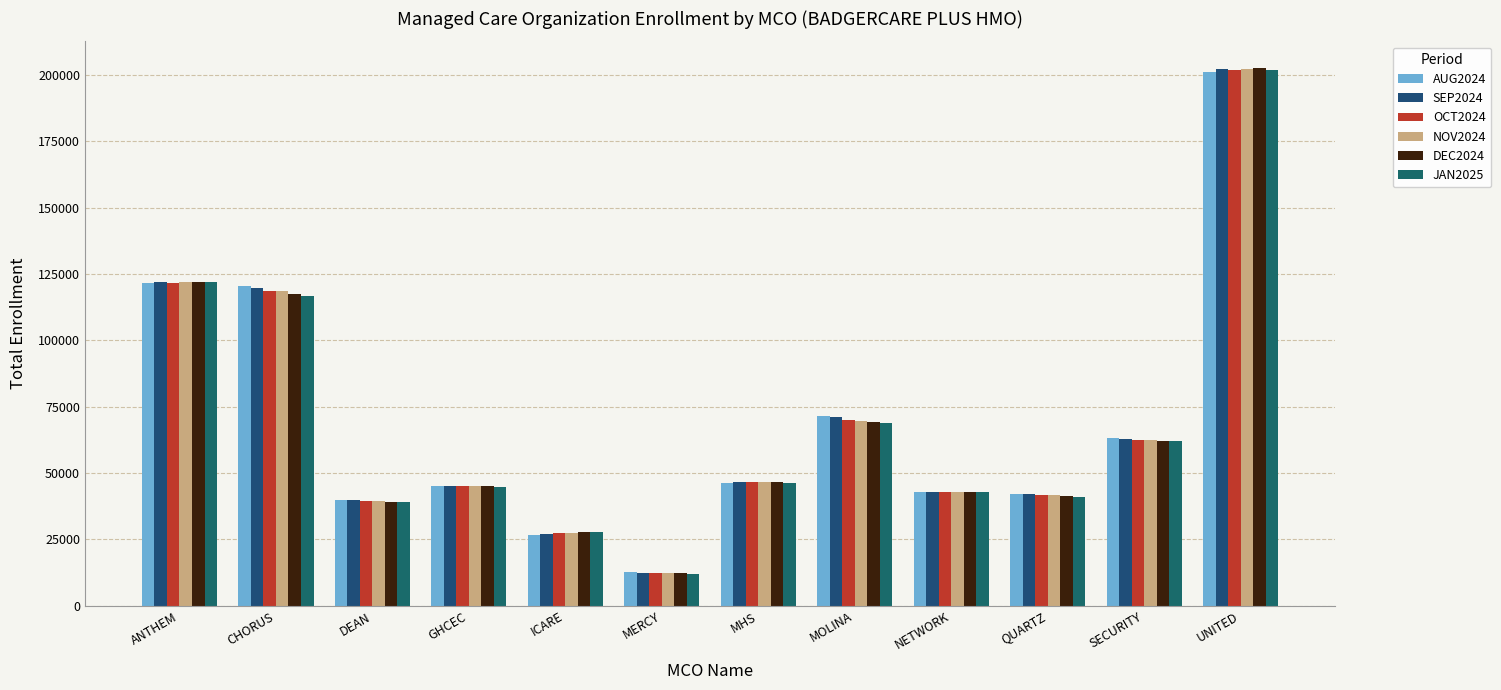

List the labels in order of JAN2025 value, smallest first.

MERCY, ICARE, DEAN, QUARTZ, NETWORK, GHCEC, MHS, SECURITY, MOLINA, CHORUS, ANTHEM, UNITED